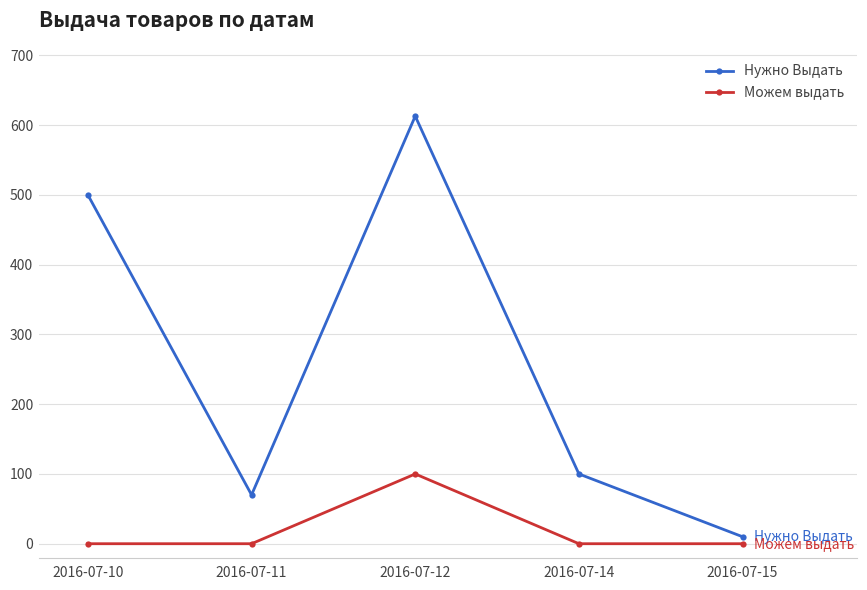

Count the number of categories in the chart.

5